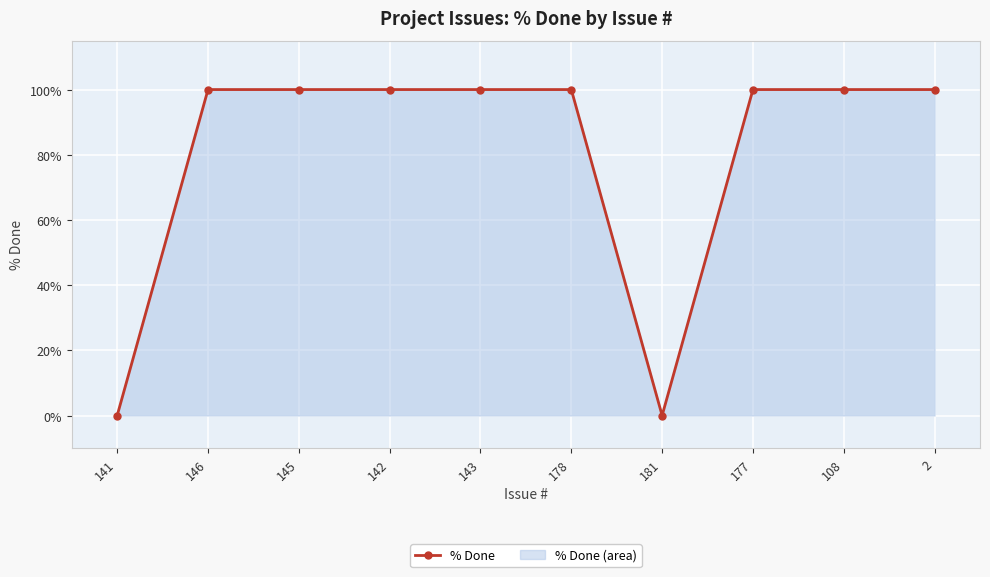

How many values are below 100?

2